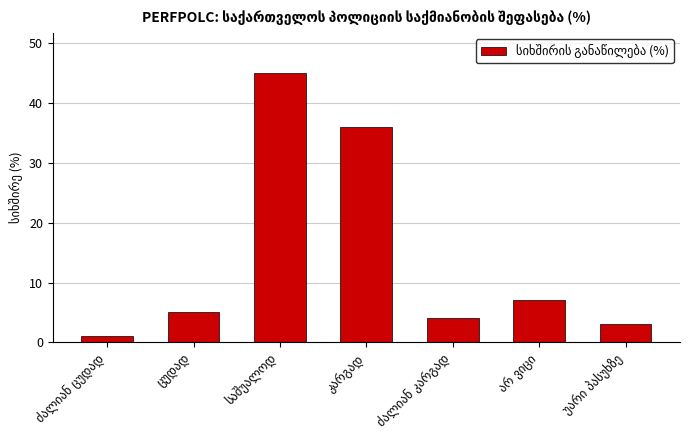

What is the sum of all values?

101